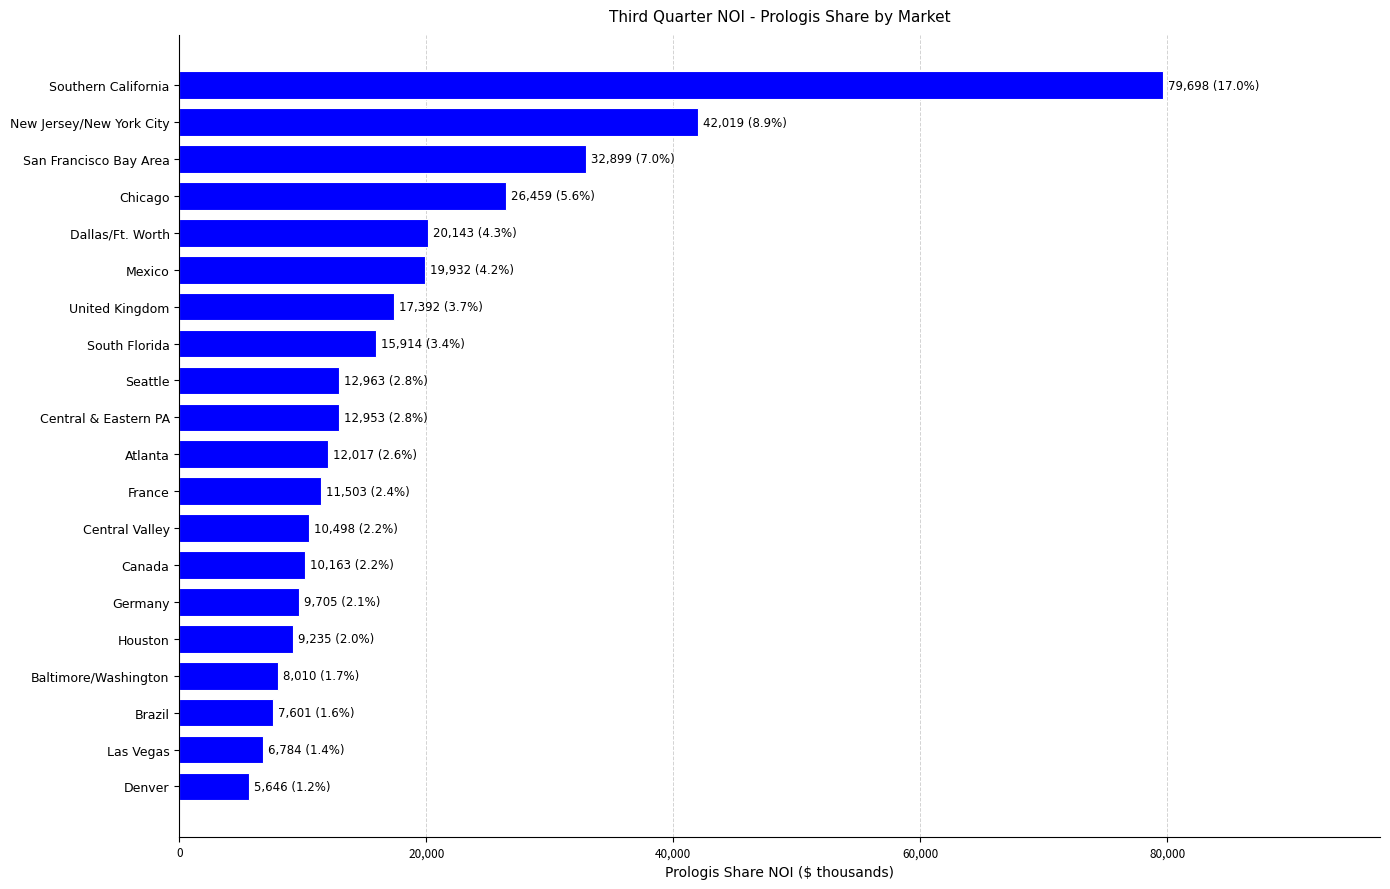

What is the minimum value shown in the chart?

5646